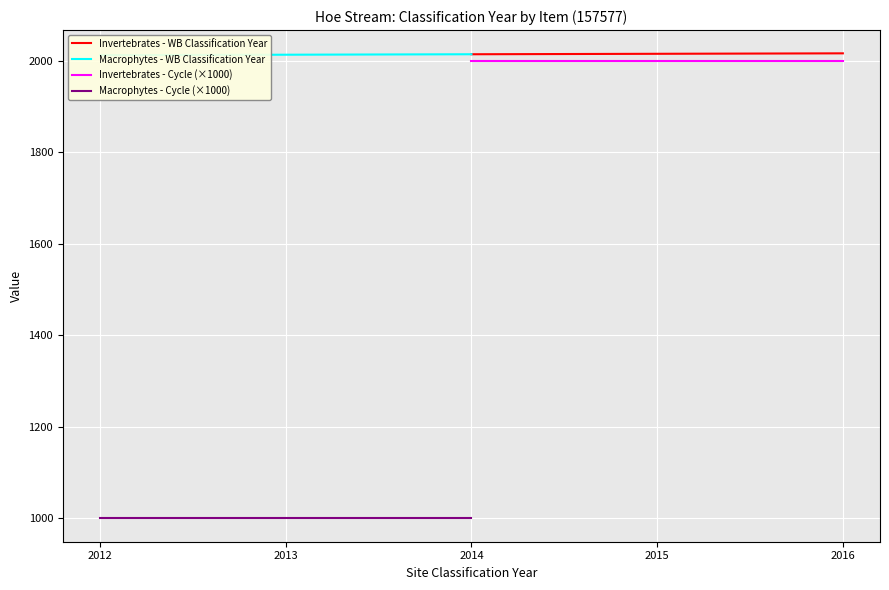

What is the average value of the Invertebrates - WB Classification Year series?

2015